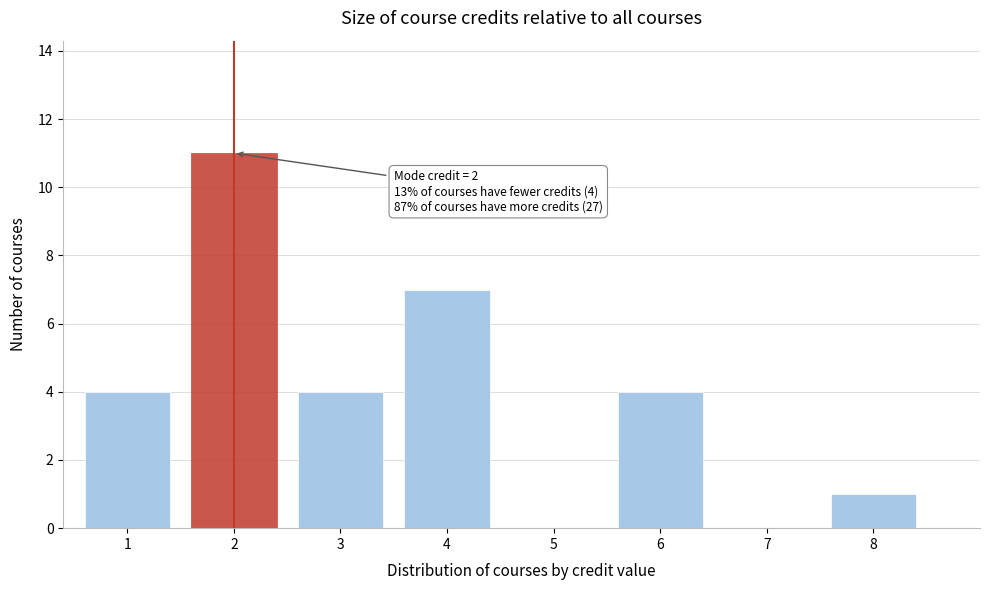

Over which range of the x-axis is the bar tallest?

1.5 to 2.5